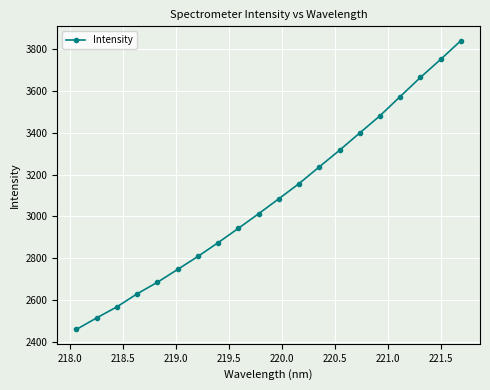

What is the average value?

3087.5